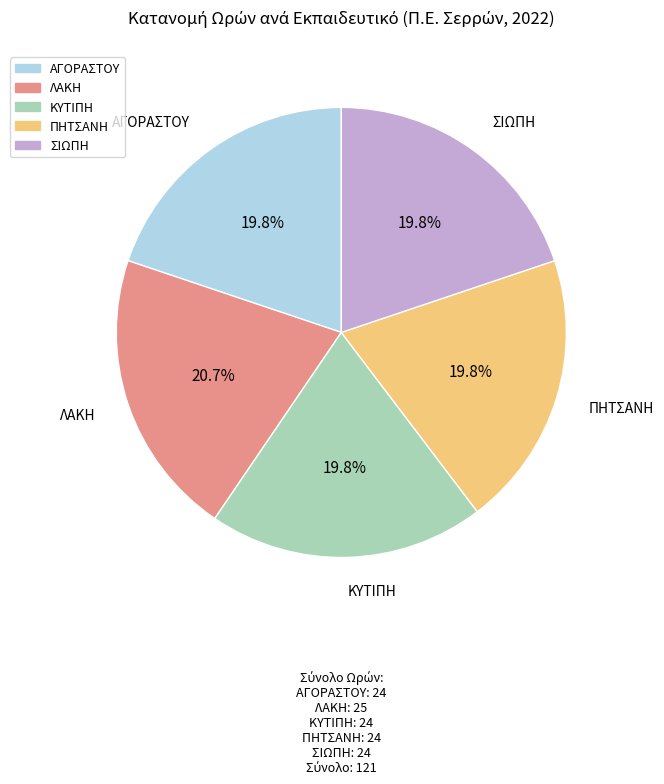

To the nearest percent, what percentage of the pie is ΠΗΤΣΑΝΗ?

20%